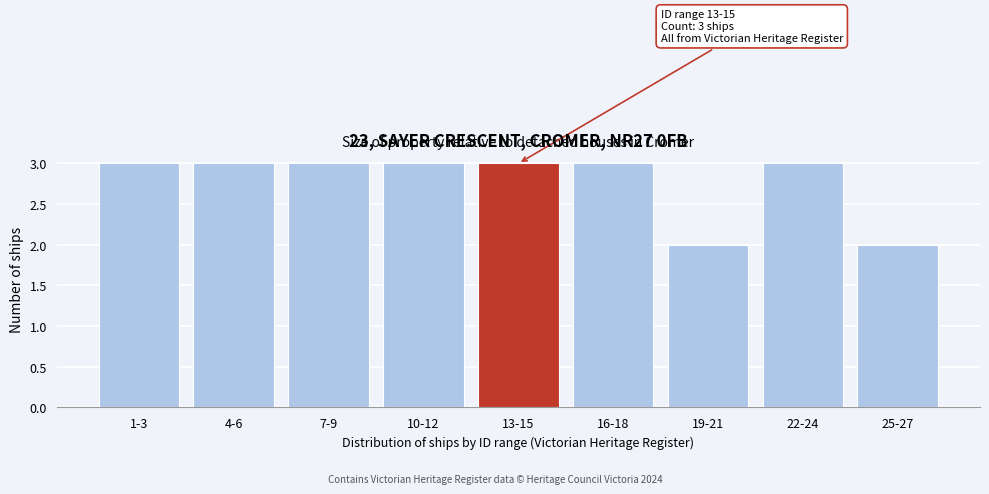

Reading left to right, what are all the values shown in this chart?

3	3	3	3	3	3	2	3	2